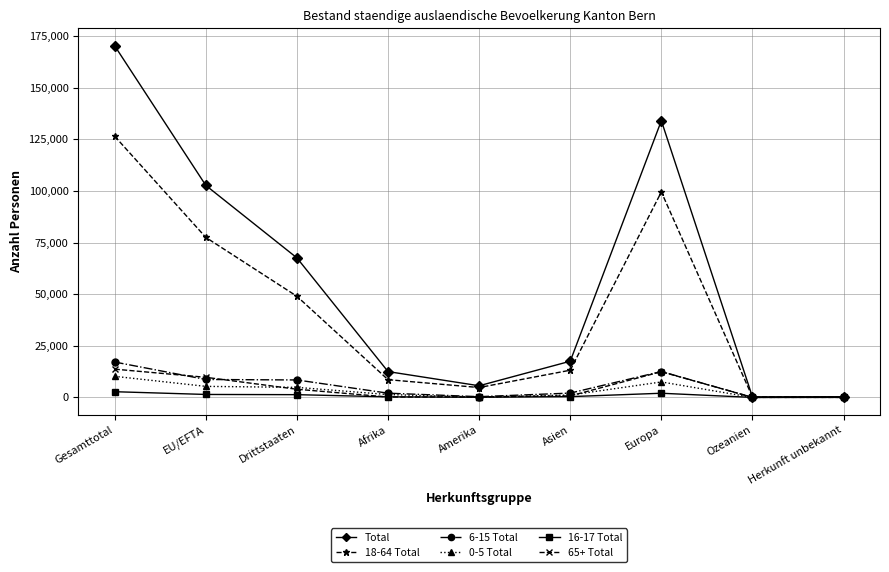

The value of Total at Afrika is 5244. True or false?

False